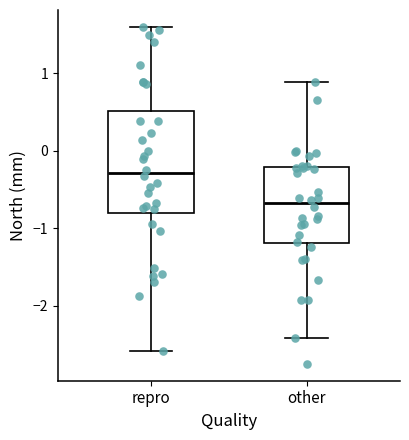

Which box is the tallest, from its lower edge to its upper edge?

repro